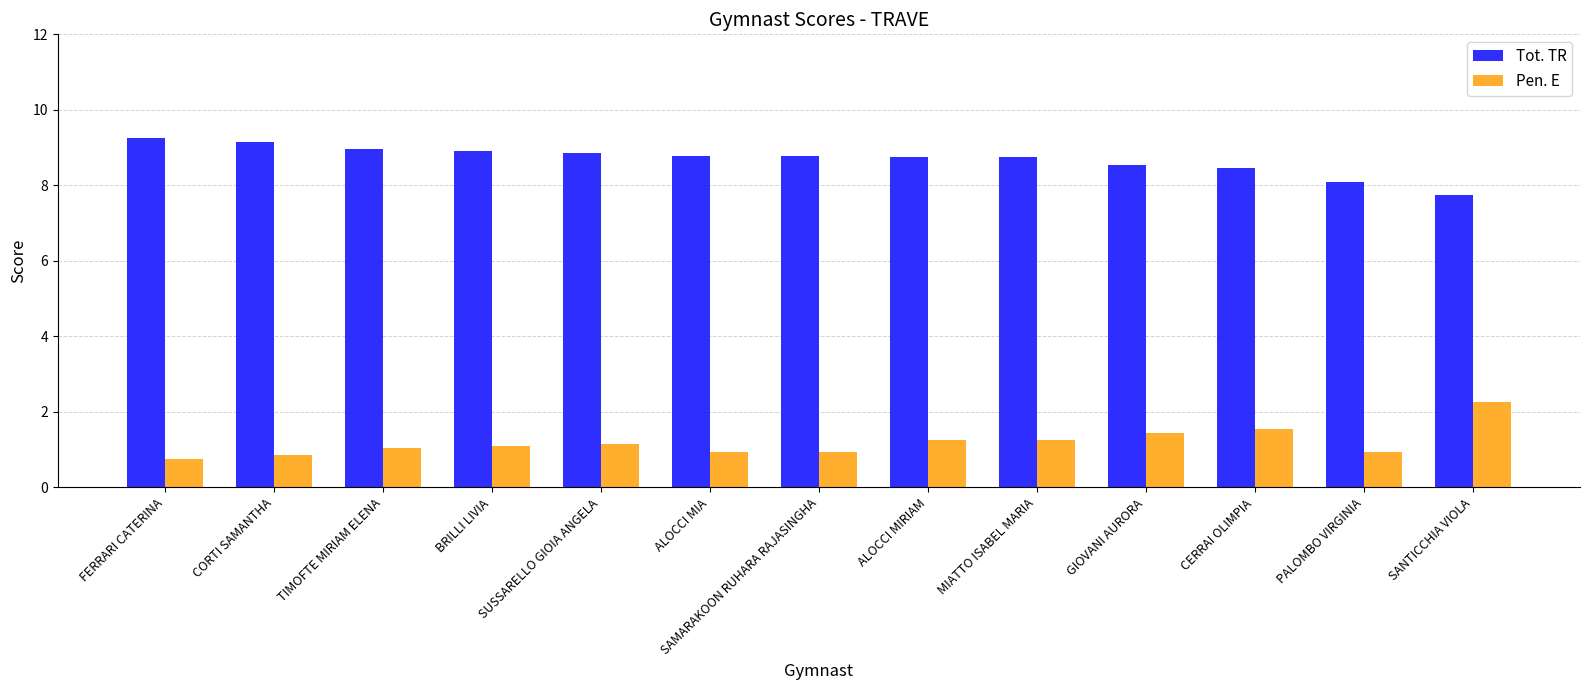

Rank the series at CERRAI OLIMPIA from lowest to highest value.

Pen. E, Tot. TR